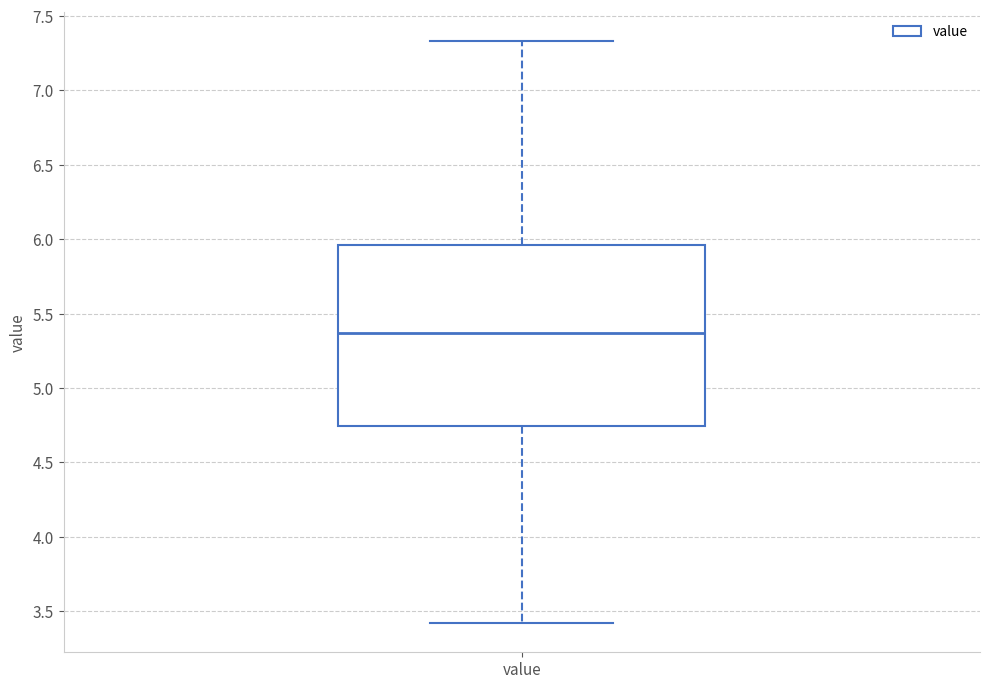

Where does the median line of the box for value sit on the y-axis? The values are not printed on the chart, so give them approximately, as read against the axis.

5.35